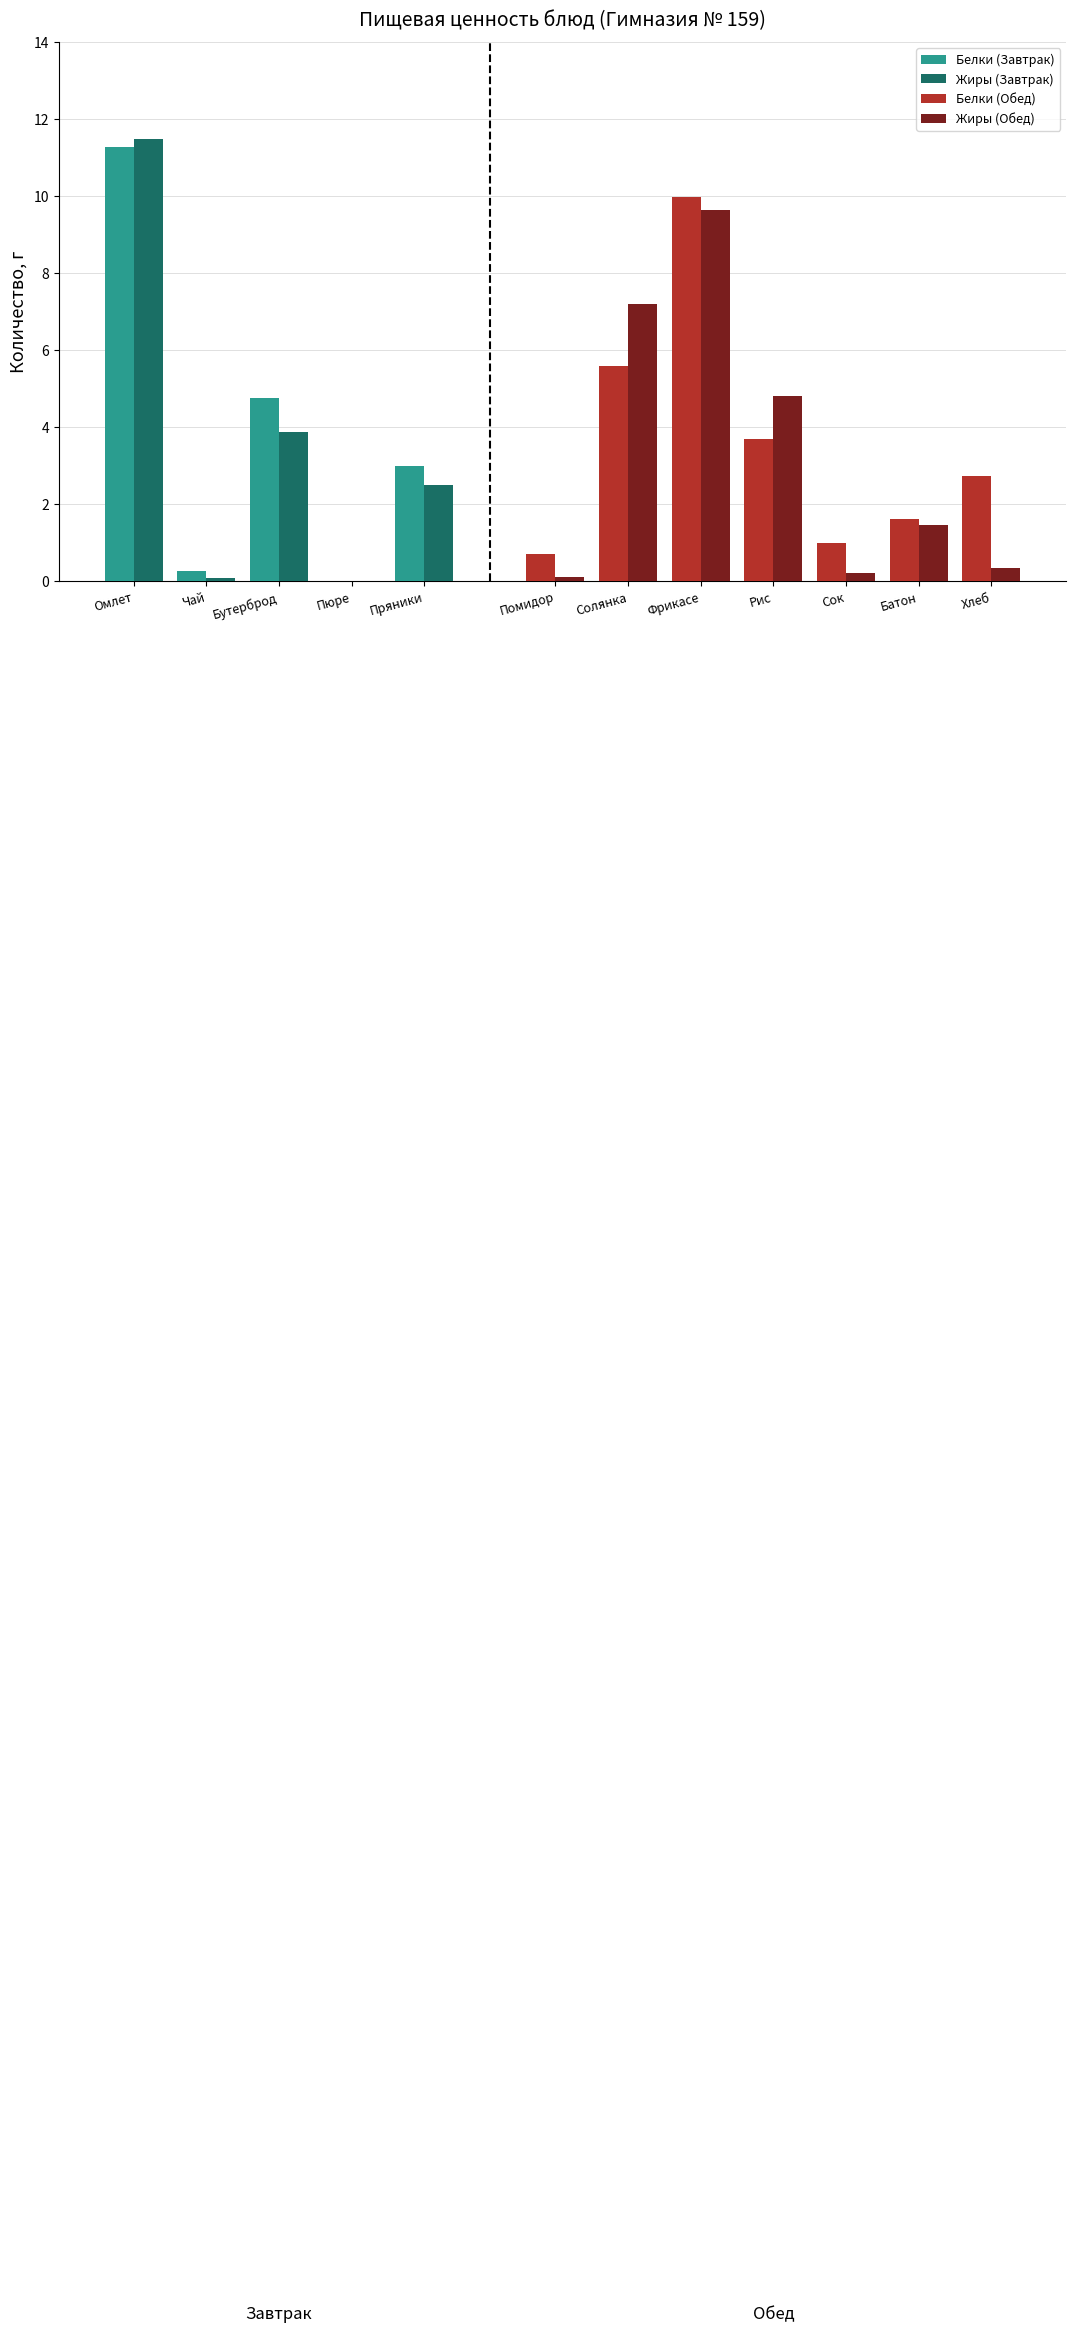

Reading left to right, transcribe all the data shown in this chart.

Белки: 11.3	0.3	4.8	0.0	3.0	0.7	5.6	10.0	3.7	1.0	1.6	2.7
Жиры: 11.5	0.1	3.9	0.0	2.5	0.1	7.2	9.6	4.8	0.2	1.4	0.3